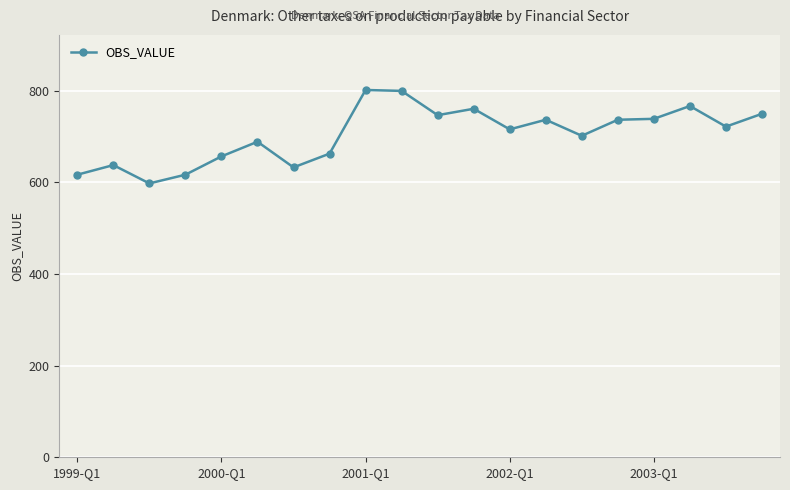

What is the value of the 16th point from the left?

737